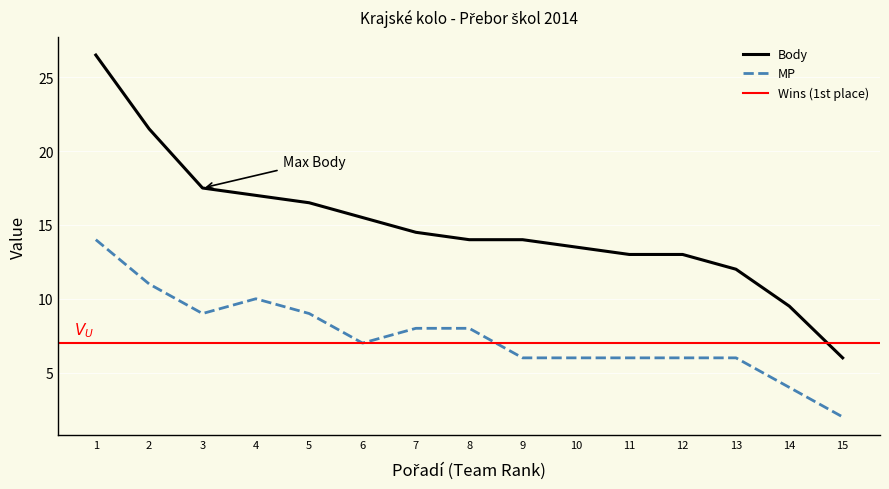

What is the approximate value of Body at 8?

14.0